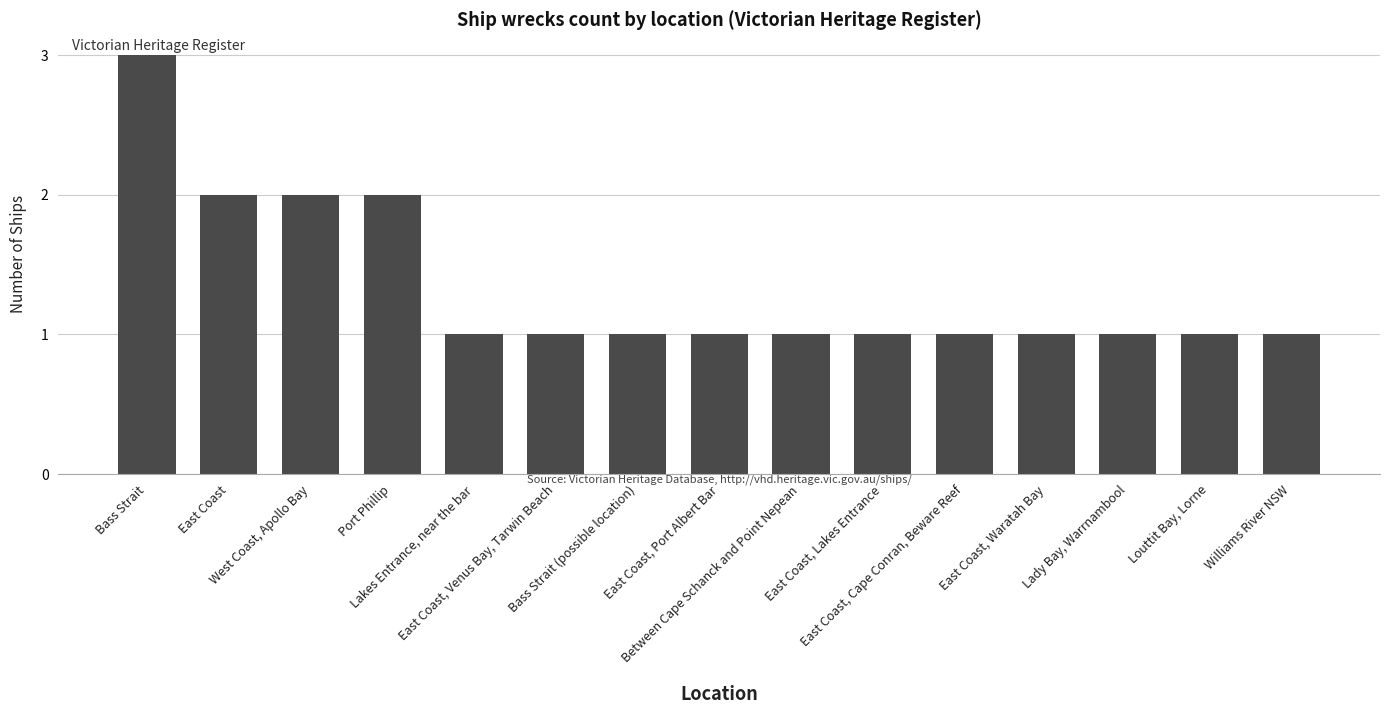

What is the maximum value shown in the chart?

3